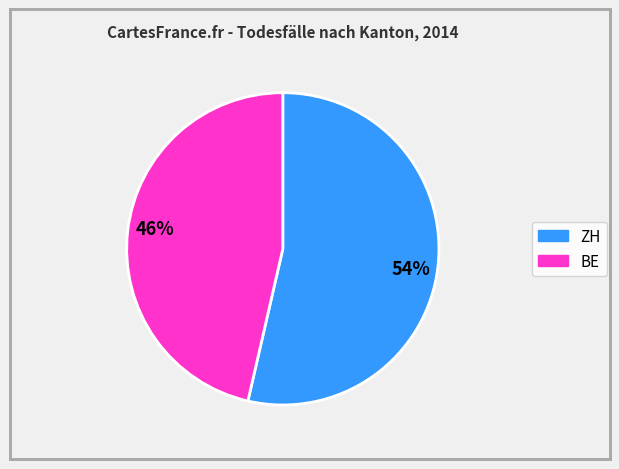

To the nearest percent, what is the average slice percentage?

50%